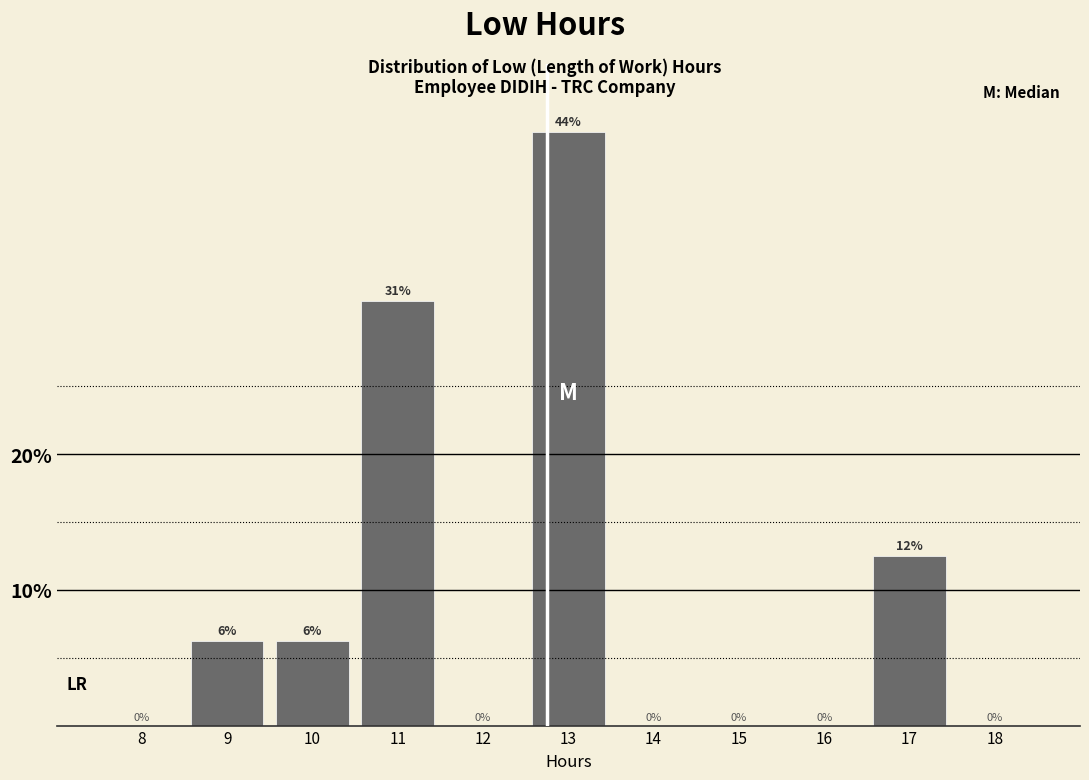

At which category does the chart reach its peak across all series?

13